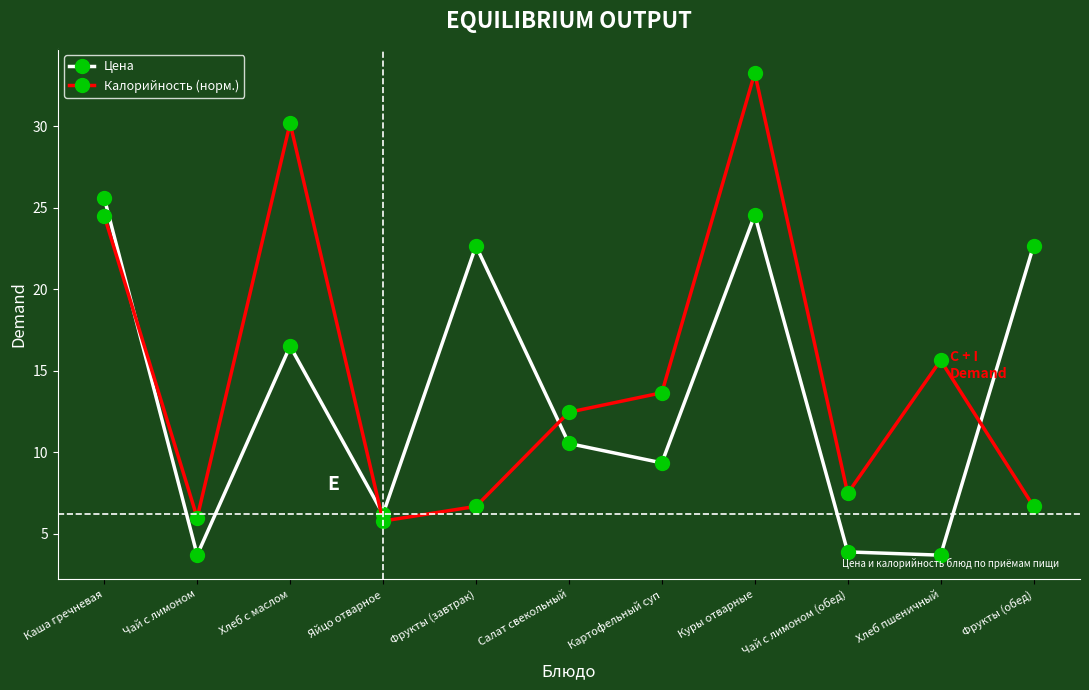

What is the difference between the Цена values at Картофельный суп and Хлеб с маслом?

7.2